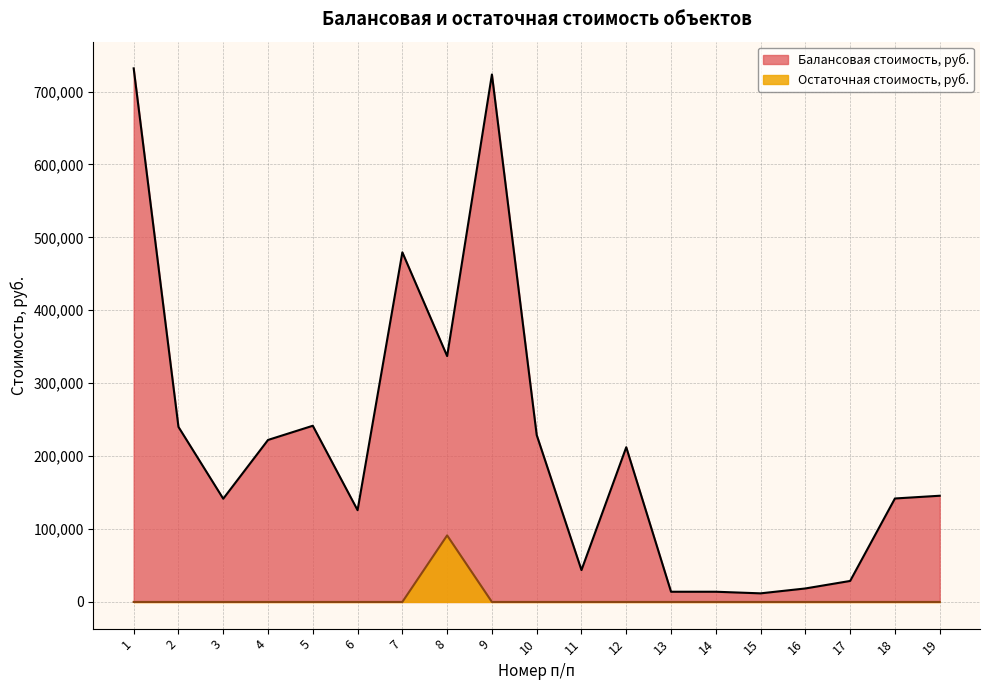

Reading right to left, list all the values displayed in this chart.

Балансовая стоимость, руб.: 19=145650.0	18=141900.0	17=28800.0	16=18500.0	15=11800.0	14=14000.0	13=14000.0	12=212196.7	11=43700.0	10=228970.0	9=723341.9	8=337180.8	7=479470.5	6=125859.4	5=241634.3	4=222170.0	3=141579.9	2=240067.8	1=731776.7
Остаточная стоимость, руб.: 19=0.0	18=0.0	17=0.0	16=0.0	15=0.0	14=0.0	13=0.0	12=0.0	11=0.0	10=0.0	9=0.0	8=91280.6	7=0.0	6=0.0	5=0.0	4=0.0	3=0.0	2=0.0	1=0.0